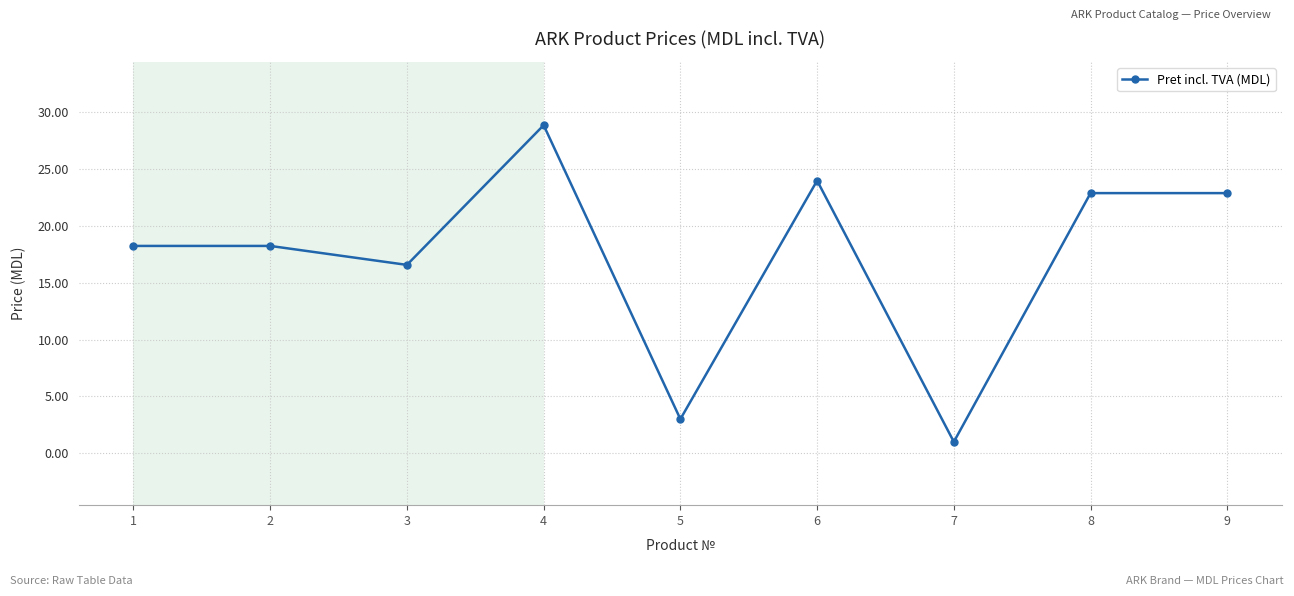

Where is the data nearest to the value 14?

3